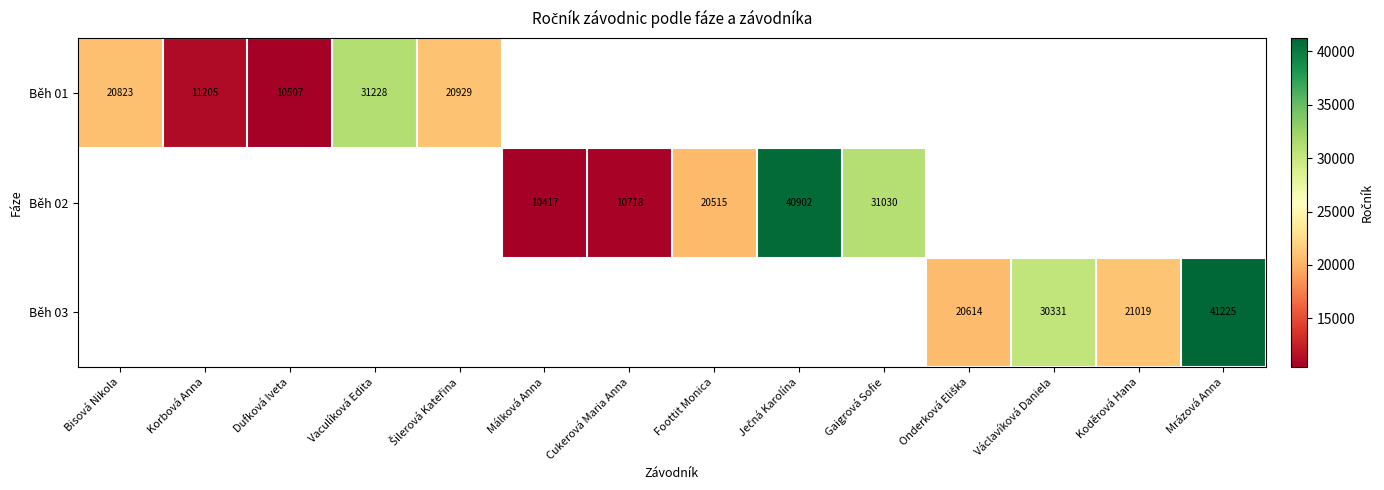

How many categories are shown in the chart?

14